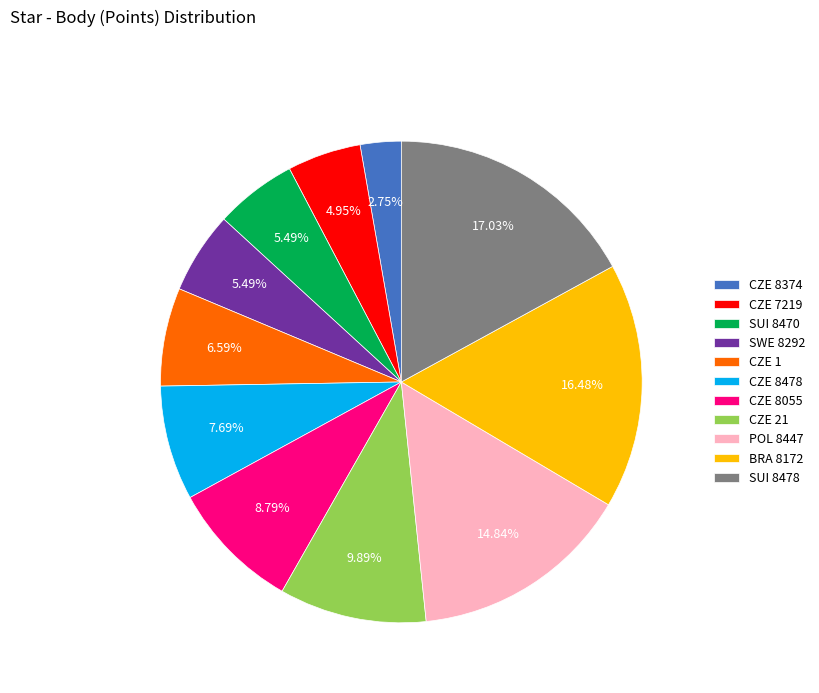

To the nearest percent, what is the combined percentage of CZE 8374 and CZE 21?

13%